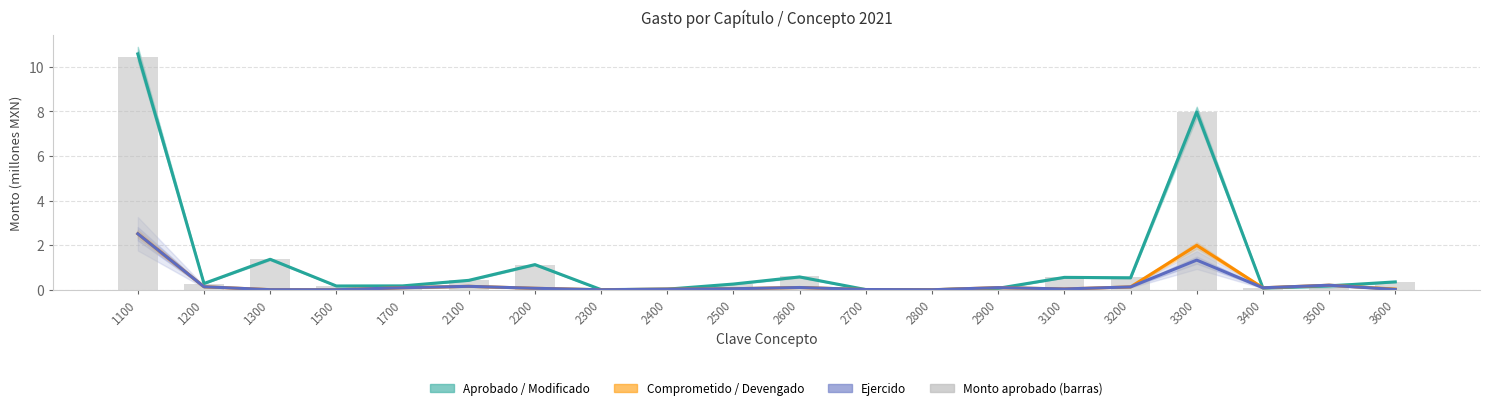

What are all the series names shown in the legend?

Gasto aprobado / modificado, Gasto comprometido / devengado, Gasto ejercido, Monto aprobado (barras)